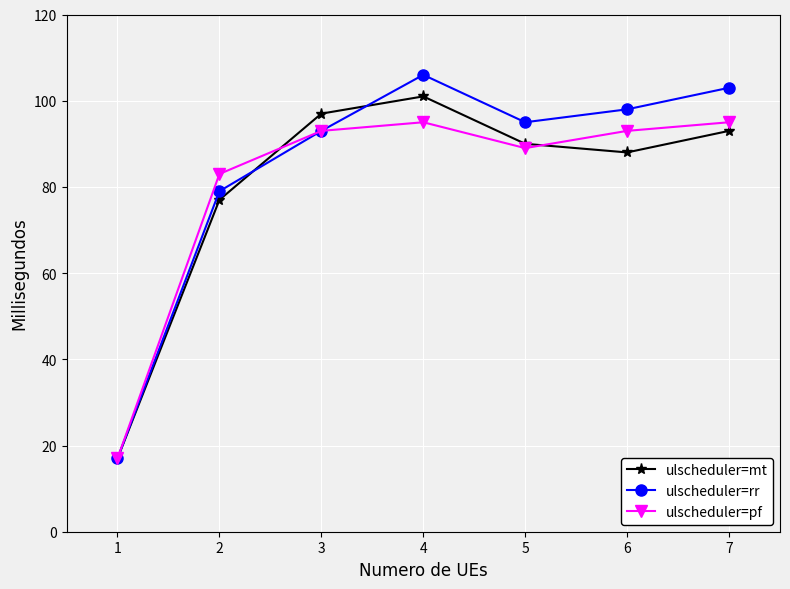

Reading left to right, what are all the values shown in this chart?

ulscheduler=mt: 17	77	97	101	90	88	93
ulscheduler=rr: 17	79	93	106	95	98	103
ulscheduler=pf: 17	83	93	95	89	93	95